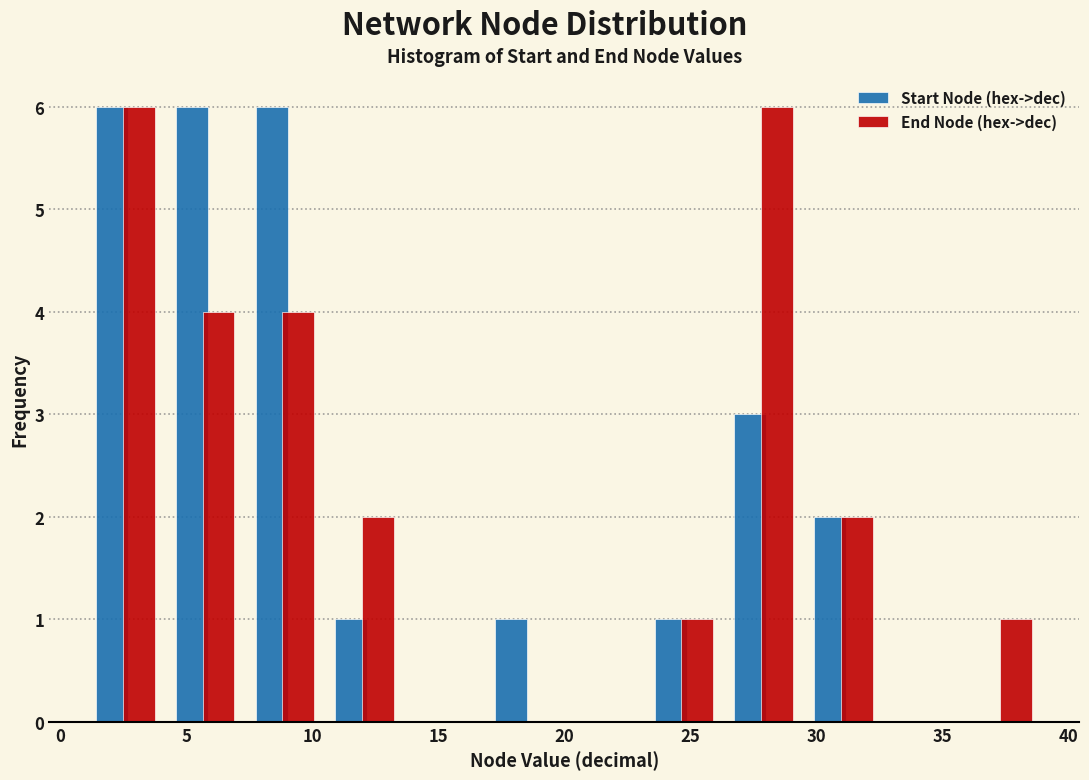

Reading left to right, transcribe this chart: for each range on the x-axis, give the height of each series' bar. Neither the bar edges nor the heights are printed on the chart, so give them approximately, as read against the axes.

1.0 to 4.0: Start Node (hex->dec)=6	End Node (hex->dec)=6
4.0 to 7.5: Start Node (hex->dec)=6	End Node (hex->dec)=4
7.5 to 10.5: Start Node (hex->dec)=6	End Node (hex->dec)=4
10.5 to 13.5: Start Node (hex->dec)=1	End Node (hex->dec)=2
13.5 to 17.0: Start Node (hex->dec)=0	End Node (hex->dec)=0
17.0 to 20.0: Start Node (hex->dec)=1	End Node (hex->dec)=0
20.0 to 23.0: Start Node (hex->dec)=0	End Node (hex->dec)=0
23.0 to 26.5: Start Node (hex->dec)=1	End Node (hex->dec)=1
26.5 to 29.5: Start Node (hex->dec)=3	End Node (hex->dec)=6
29.5 to 32.5: Start Node (hex->dec)=2	End Node (hex->dec)=2
32.5 to 36.0: Start Node (hex->dec)=0	End Node (hex->dec)=0
36.0 to 39.0: Start Node (hex->dec)=0	End Node (hex->dec)=1